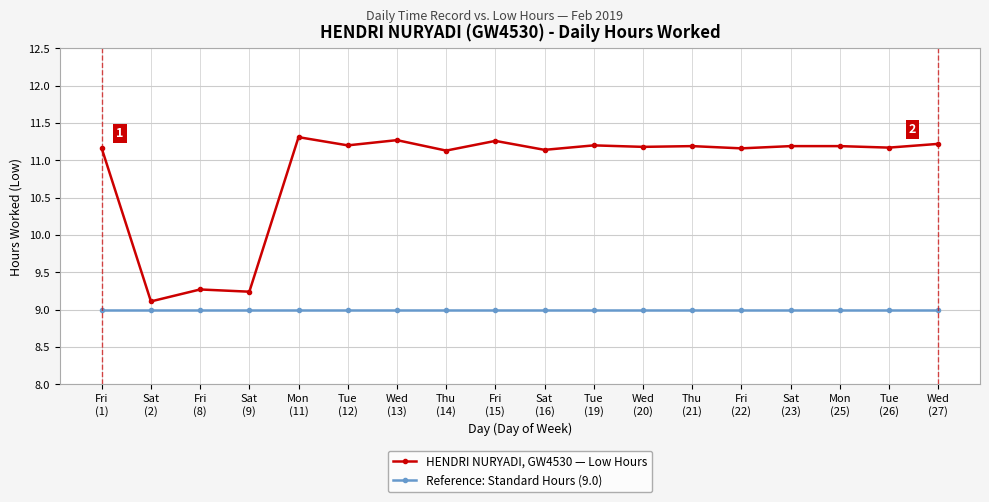

What is the approximate value of Reference: Standard Hours (9.0) at Fri
(1)?

9.0